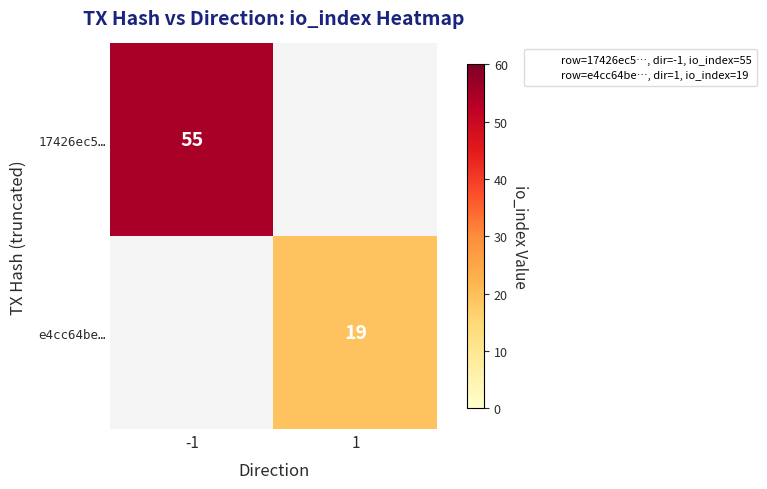

How many positive values does the 17426ec5… series have?

1